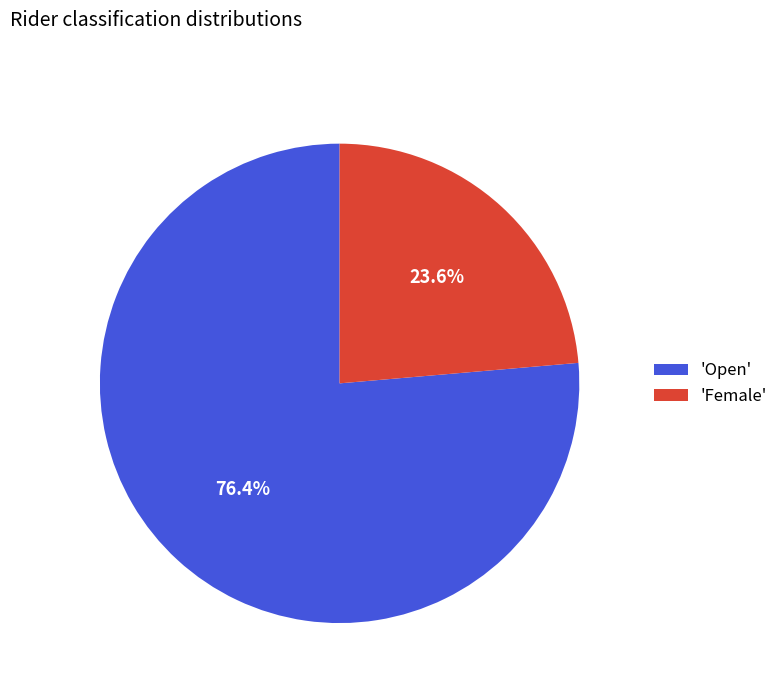

Is there any slice that represents more than half of the pie?

Yes